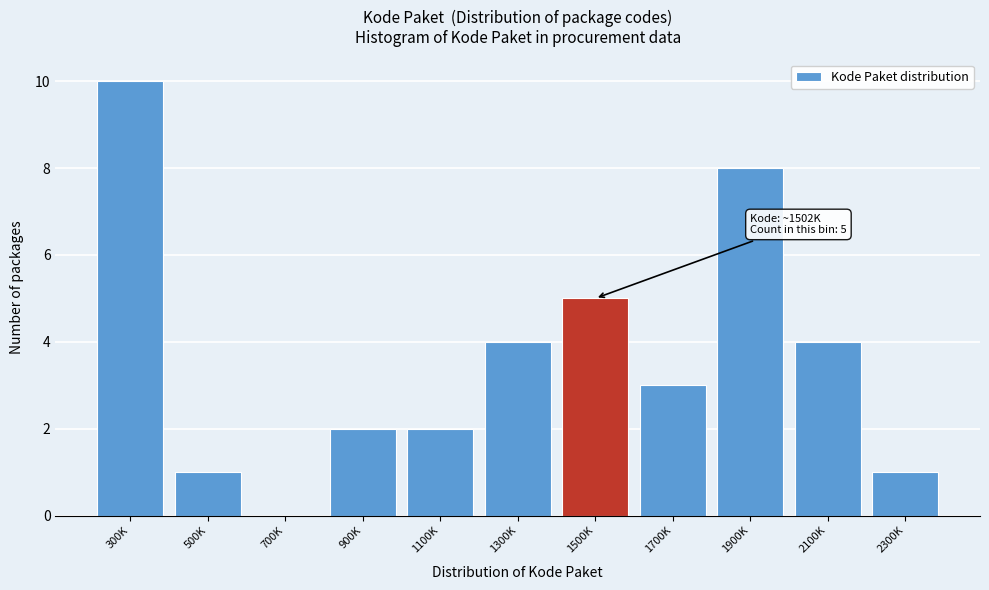

Reading right to left, list all the values displayed in this chart.

2300K=1	2100K=4	1900K=8	1700K=3	1500K=5	1300K=4	1100K=2	900K=2	700K=0	500K=1	300K=10